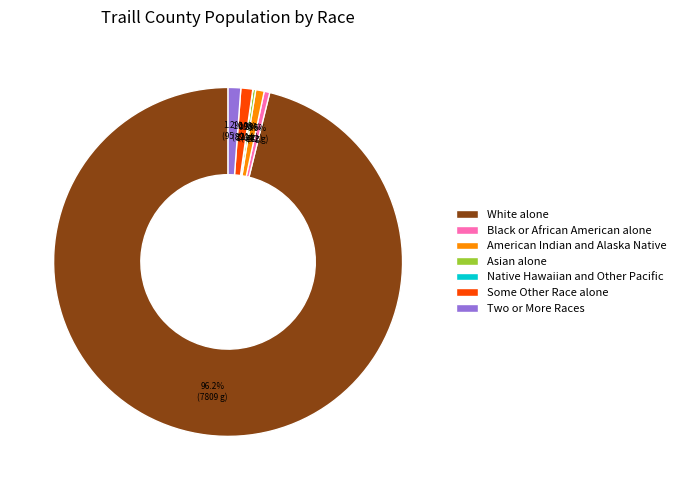

Approximately how many times larger is the value at Black or African American alone compared to American Indian and Alaska Native?

0.7